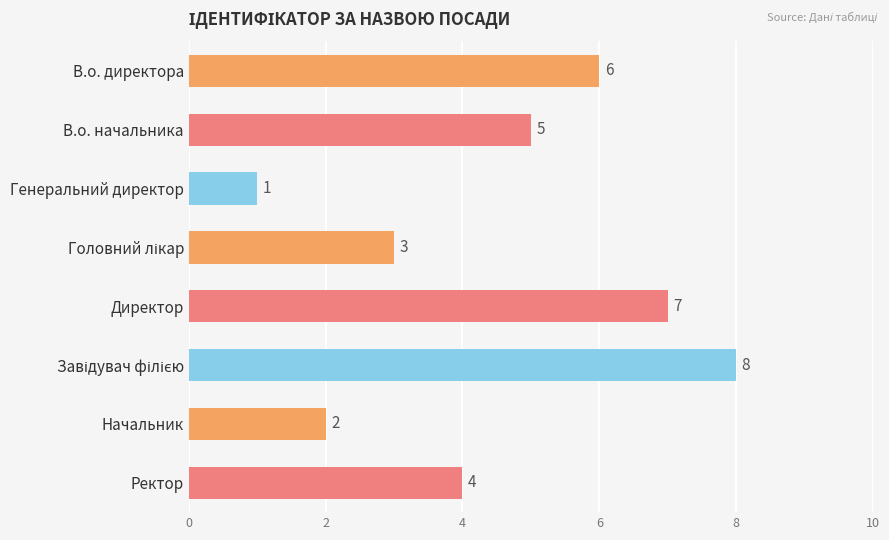

How many bars are there in total?

8